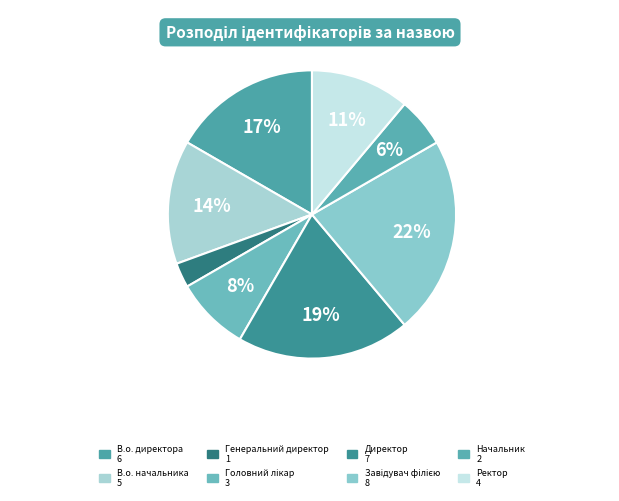

Approximately how many times larger is the value at В.о. начальника compared to Завідувач філією?

0.6